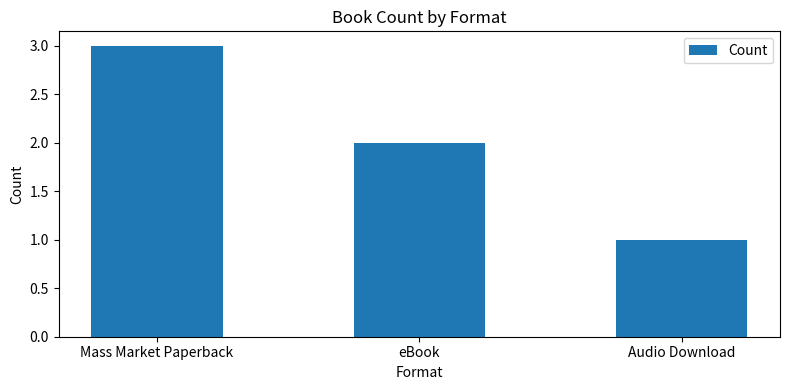

How many distinct data groups are displayed?

1